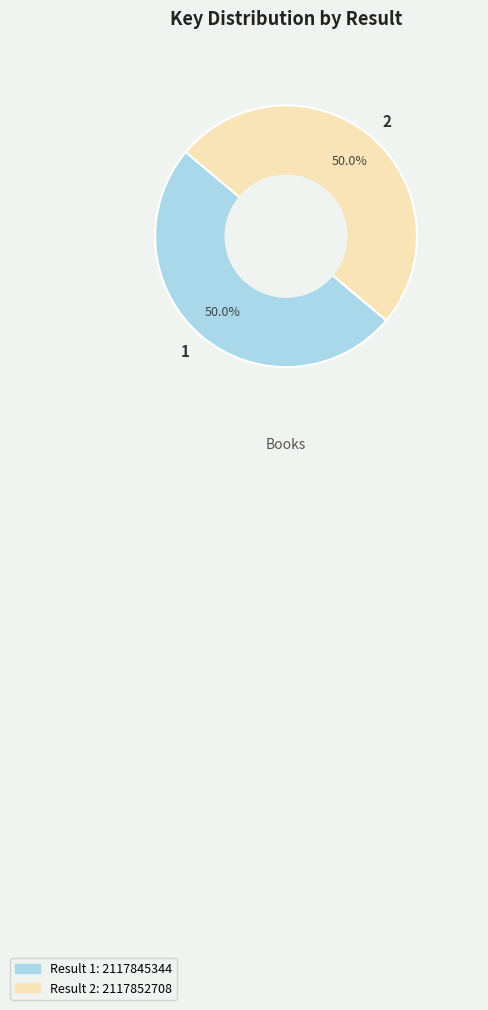

Do 1 and 2 together represent more than half of the pie?

Yes